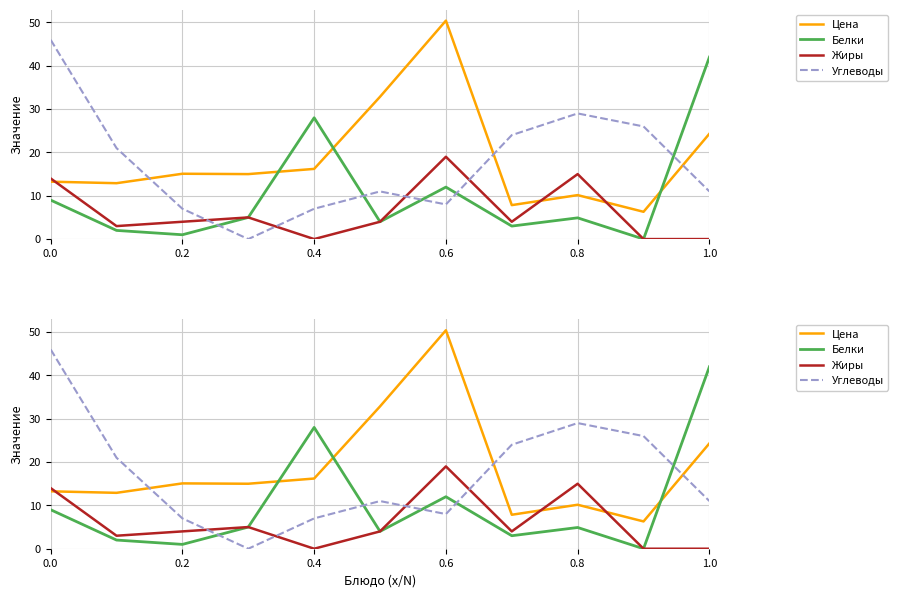

What is the difference between the second highest and second lowest values in the Жиры series?

15.0